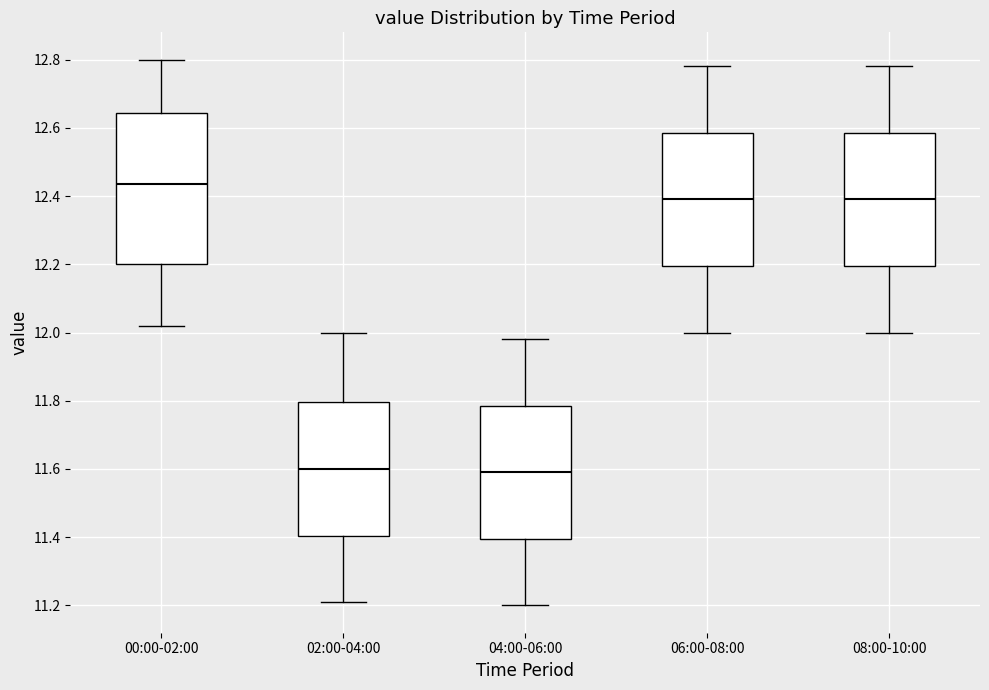

Where does the lower whisker of the box for 00:00-02:00 end on the y-axis? The values are not printed on the chart, so give them approximately, as read against the axis.

12.02